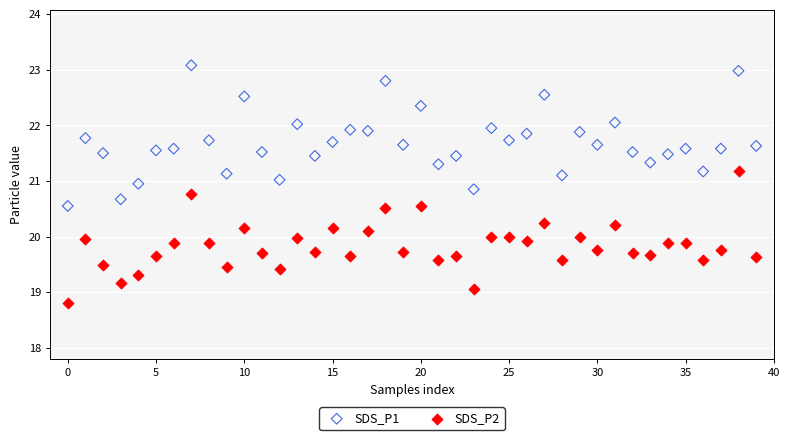

Across all data points, what is the range of Y values (max minus min)?

4.3